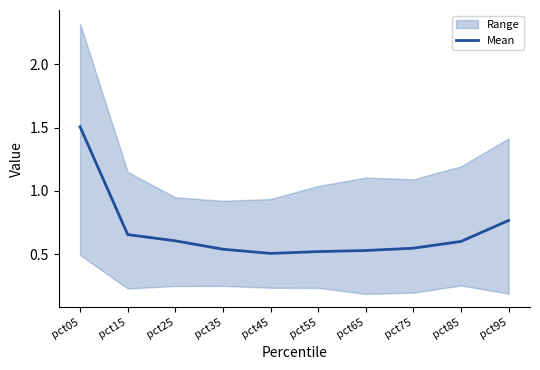

What is the difference between the second highest and second lowest values?

0.2